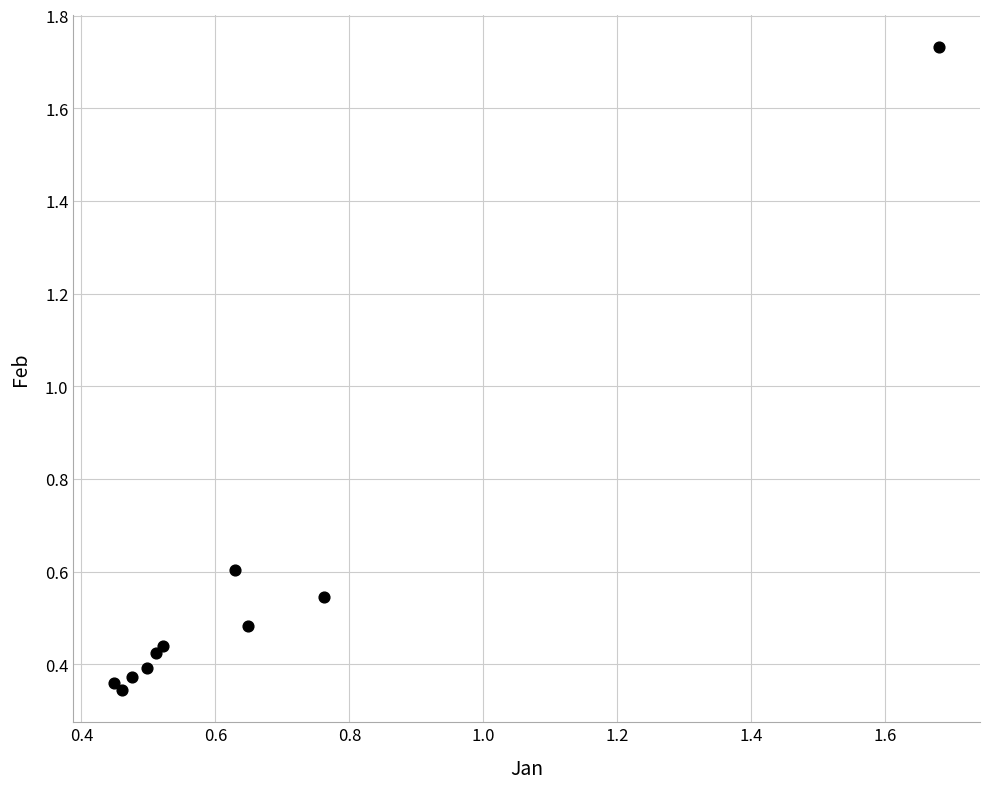

What Y value in the scatter plot is closest to 1?

0.6